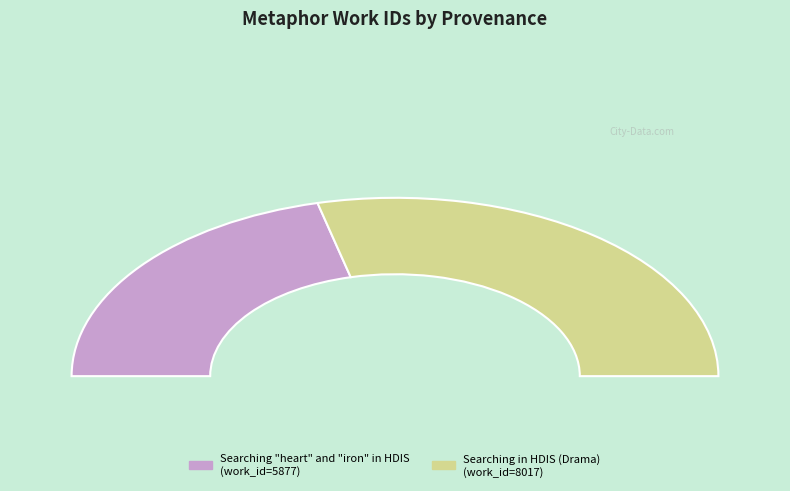

Which slice represents more than half of the pie?

Searching in HDIS (Drama)